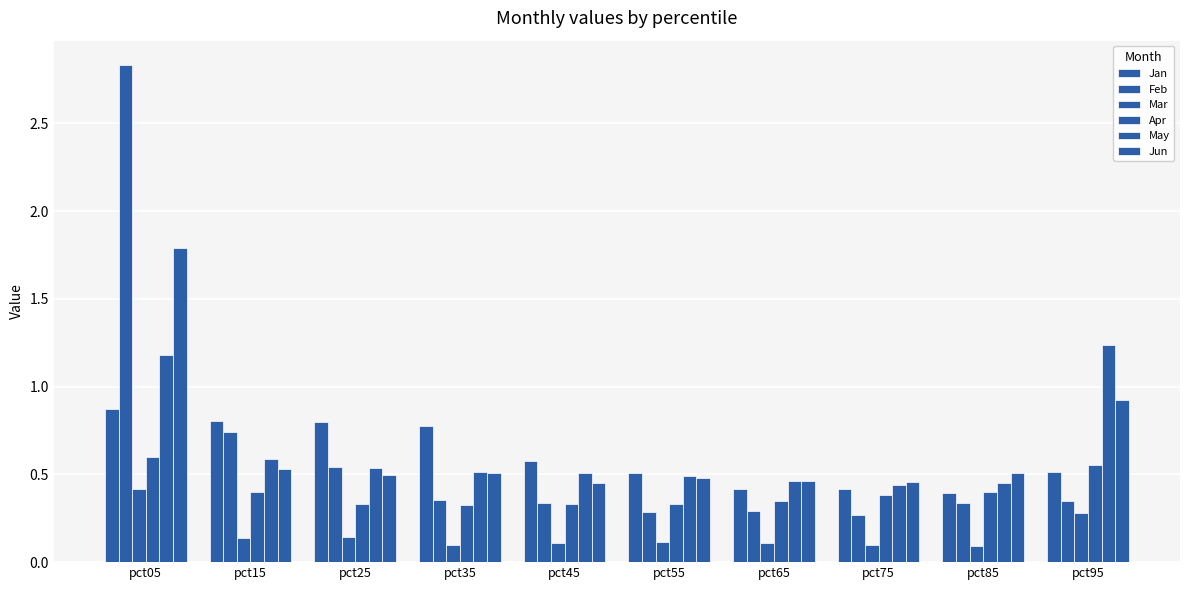

How many categories are shown in the chart?

10